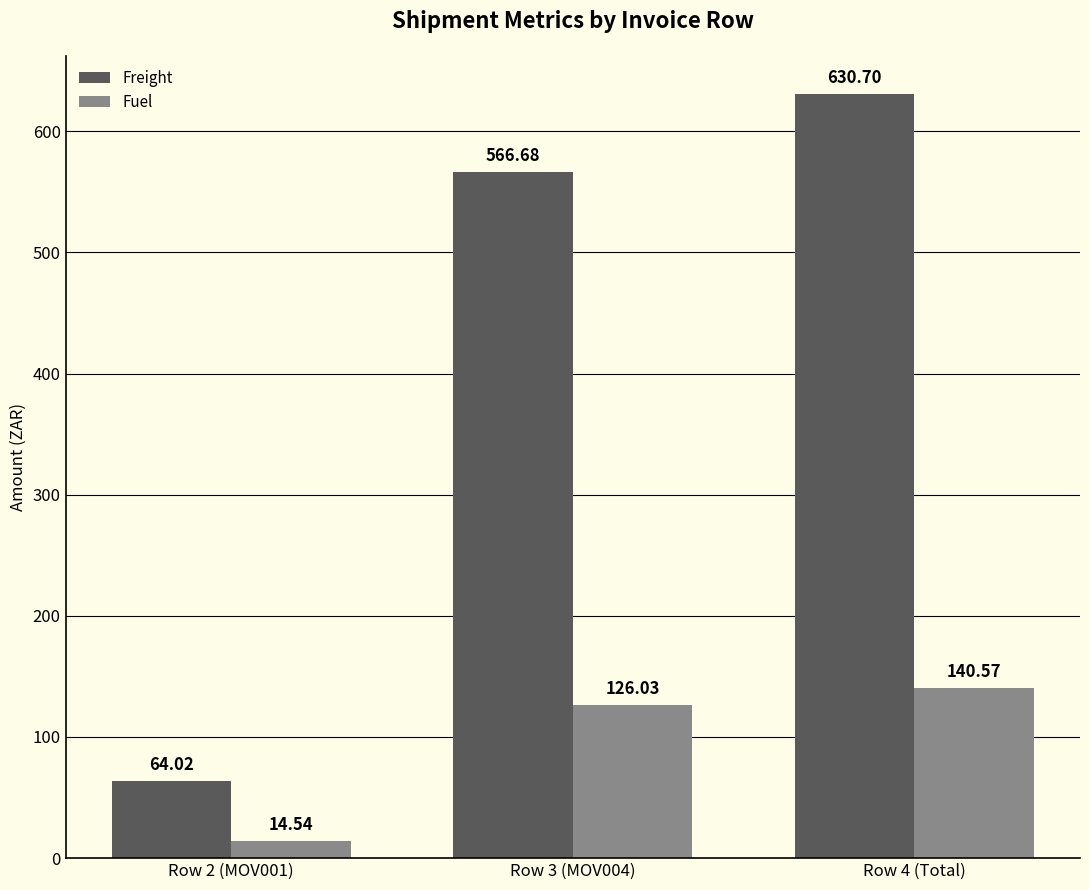

What is the sum of the Fuel values at Row 2 (MOV001) and Row 3 (MOV004)?

140.6